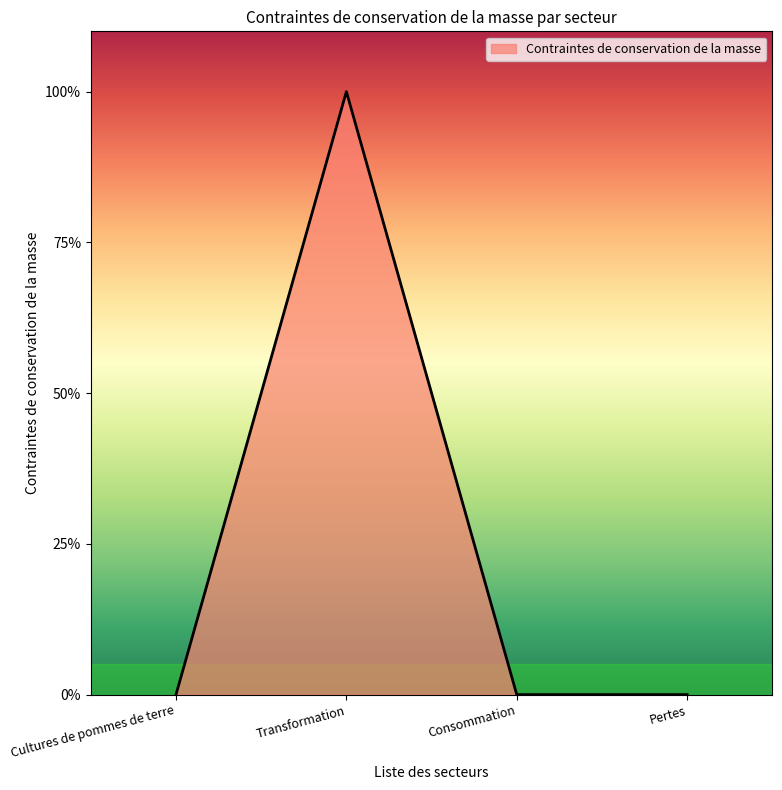

Reading right to left, extract all data points from this chart.

0	0	1	0